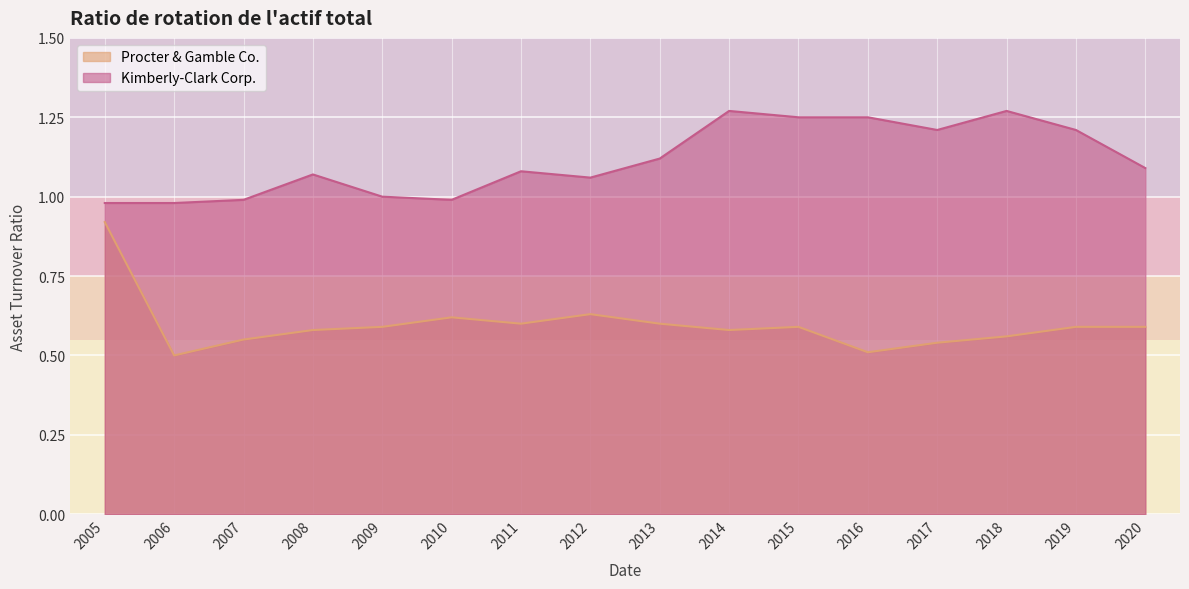

At how many categories does at least one series exceed 0?

16